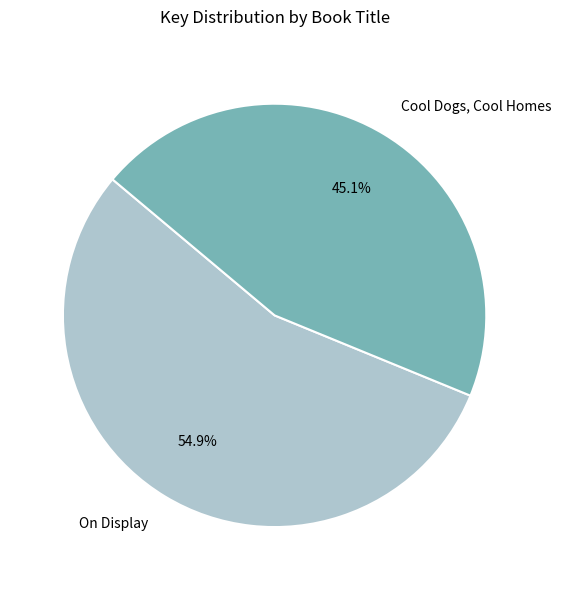

The On Display slice represents 41% of the pie. True or false?

False